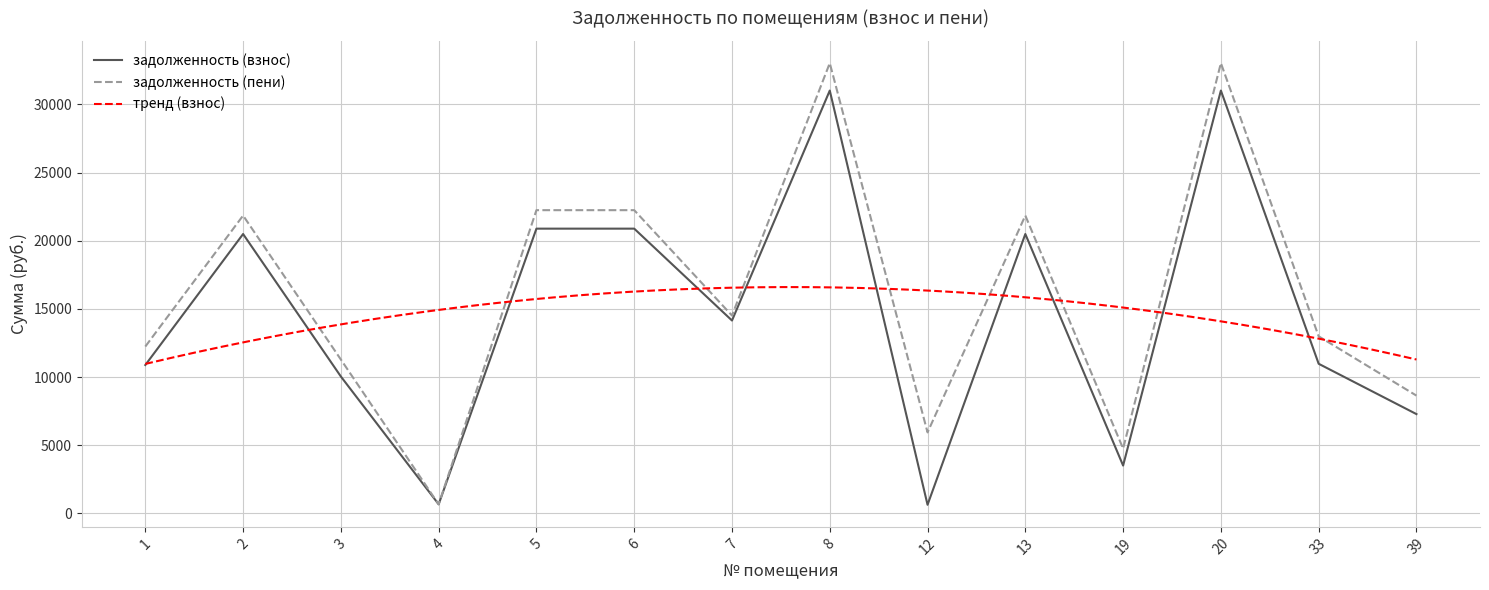

Is the value of задолженность (взнос) at 33 greater than the value of задолженность (пени) at 12?

Yes